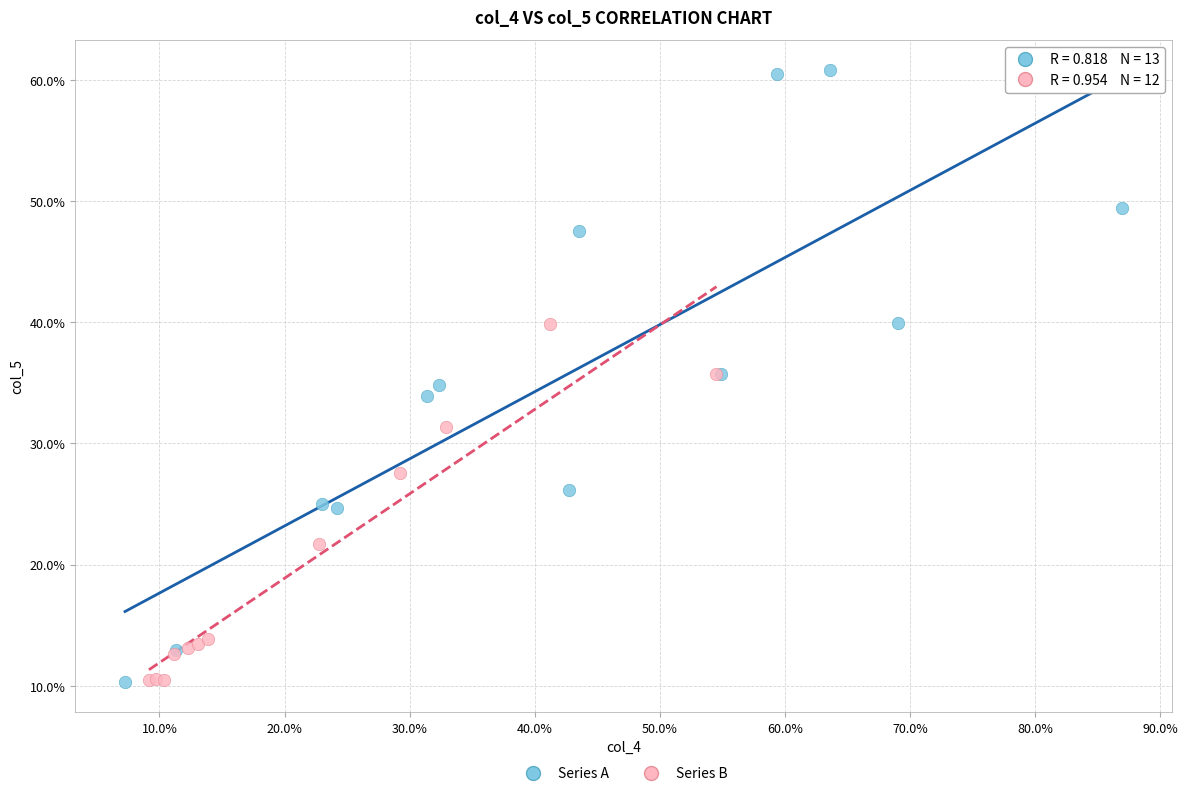

What are all the series names shown in the legend?

Series A, Series B